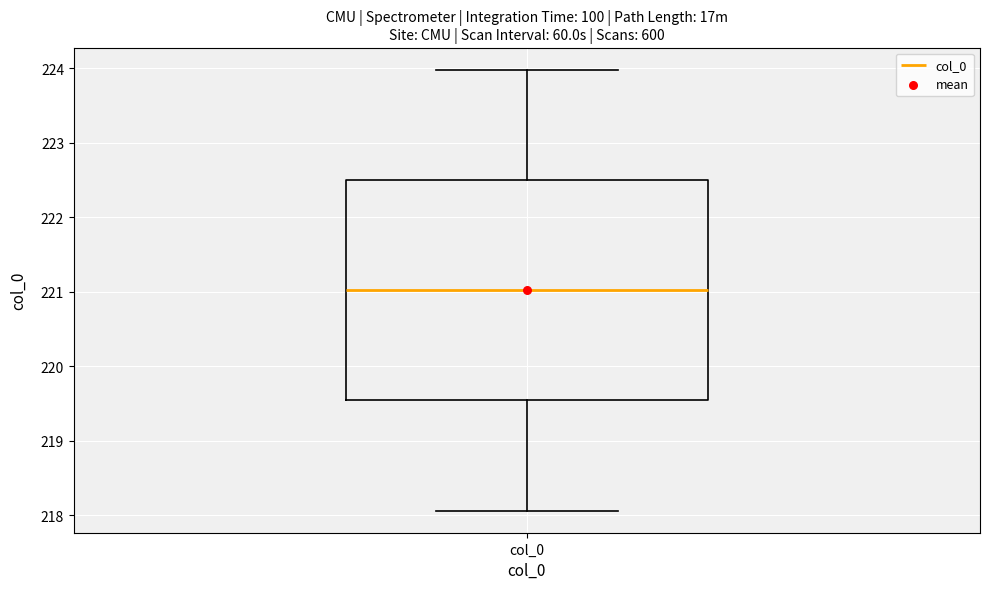

Where does the median line of the box for col_0 sit on the y-axis? The values are not printed on the chart, so give them approximately, as read against the axis.

221.0